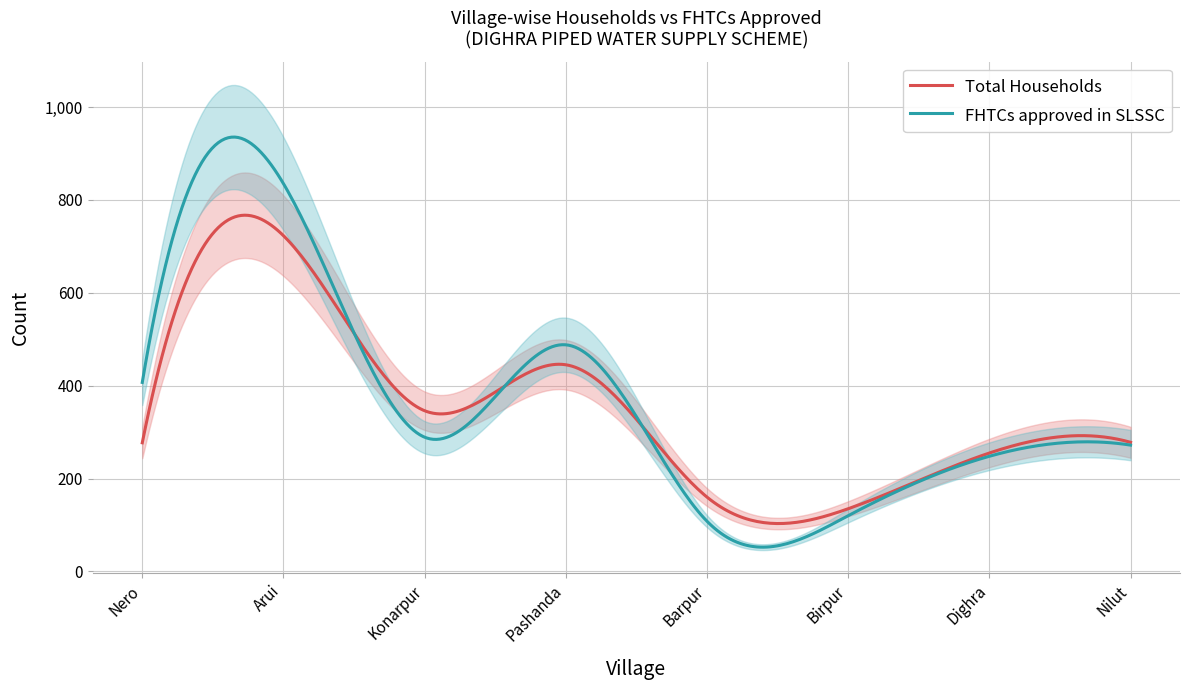

Which has a higher value, Nero or Pashanda?

Pashanda